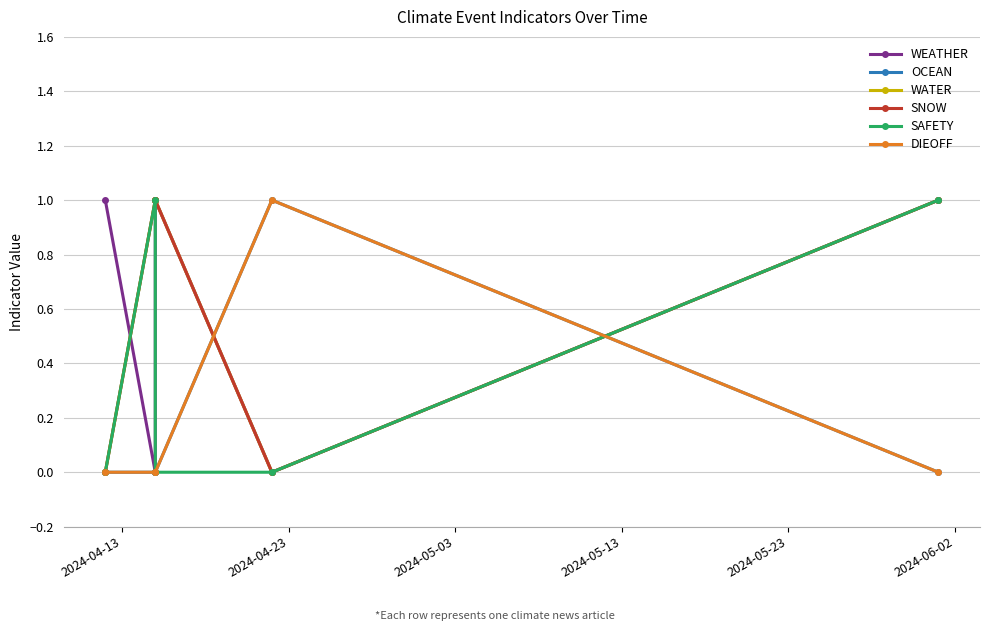

How many times do OCEAN and SNOW cross each other?

2